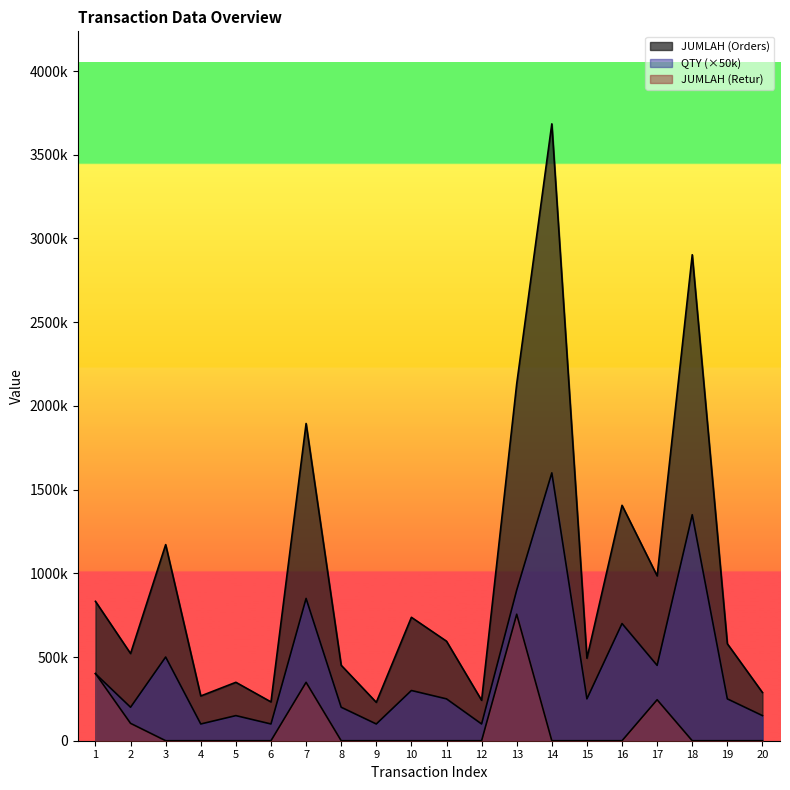

Which series has the largest total across all categories?

JUMLAH (Orders)